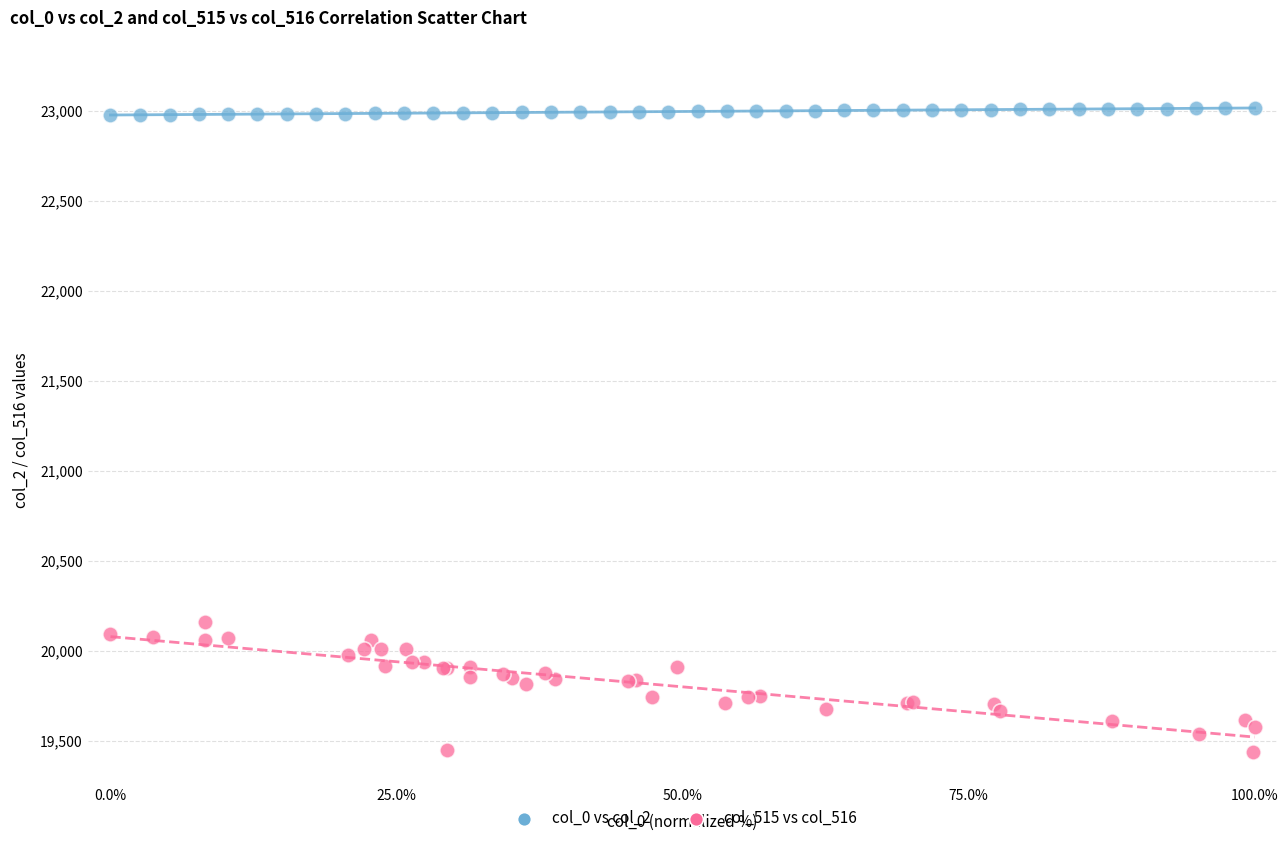

Which series has the largest Y range (max minus min)?

col_515 vs col_516